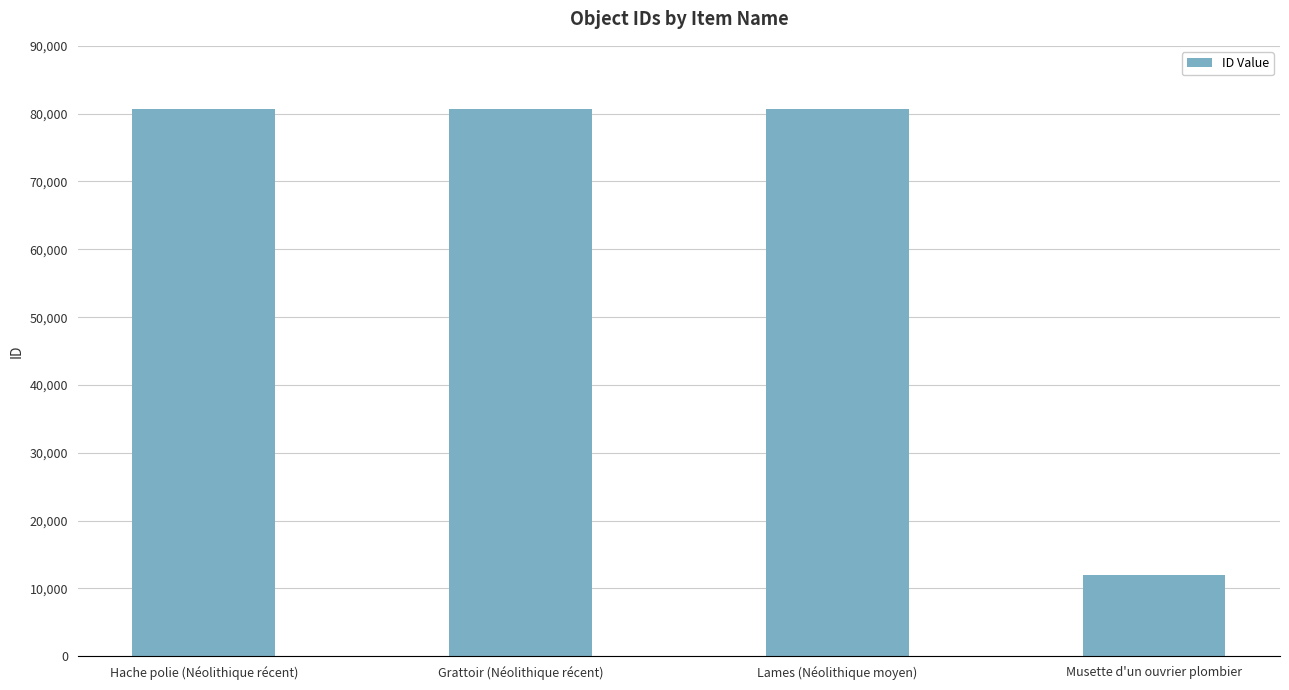

The chart shows a value of 145287 at Lames (Néolithique moyen). True or false?

False